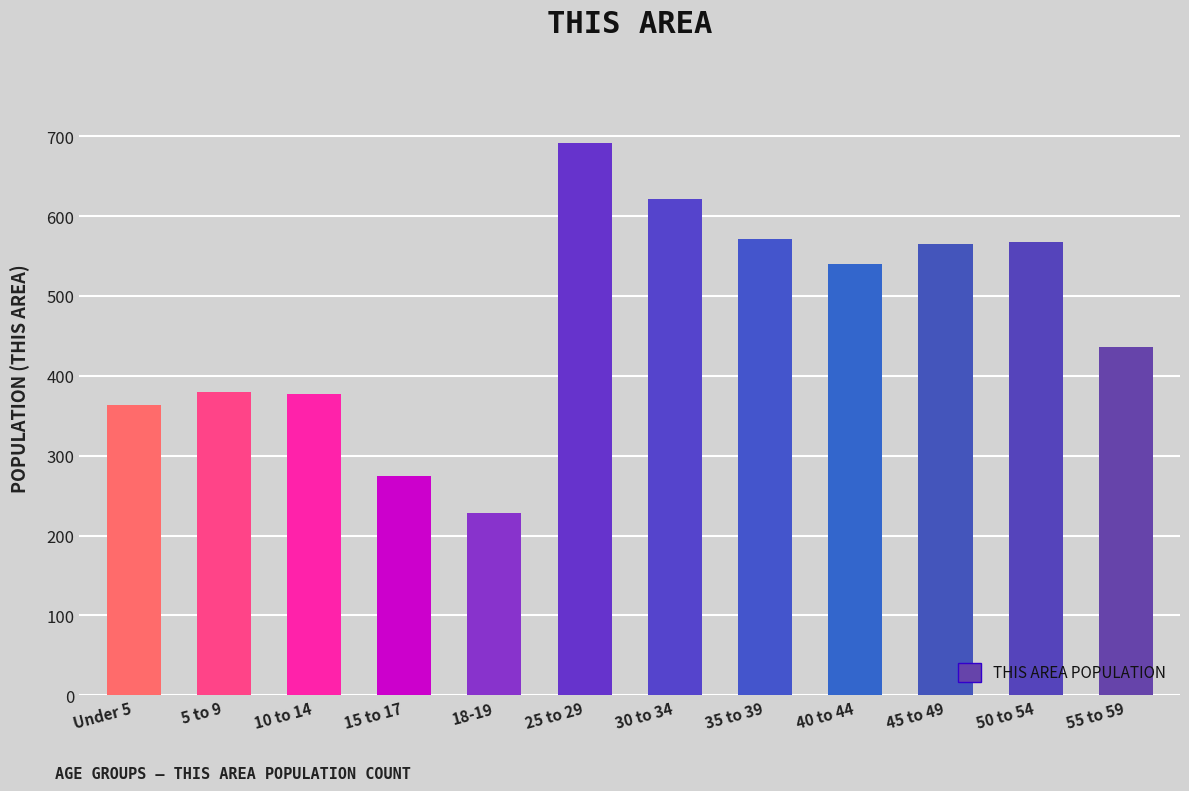

At which label is the value closest to 460?

55 to 59